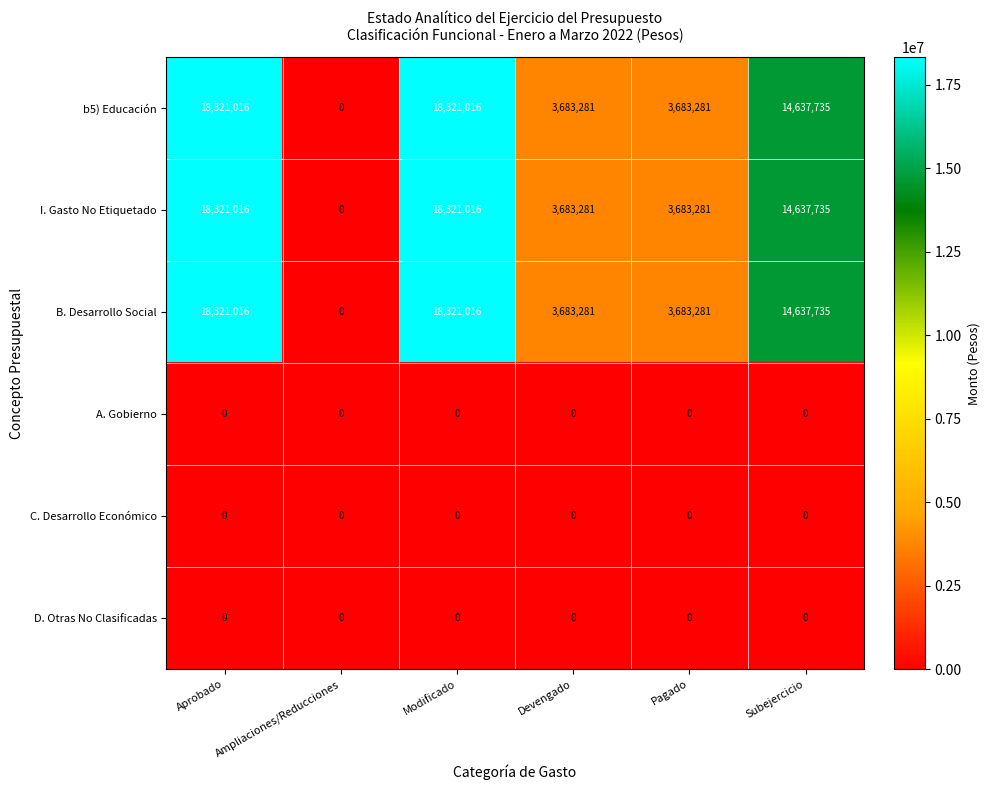

The C. Desarrollo Económico series shows 0 at Subejercicio. True or false?

True